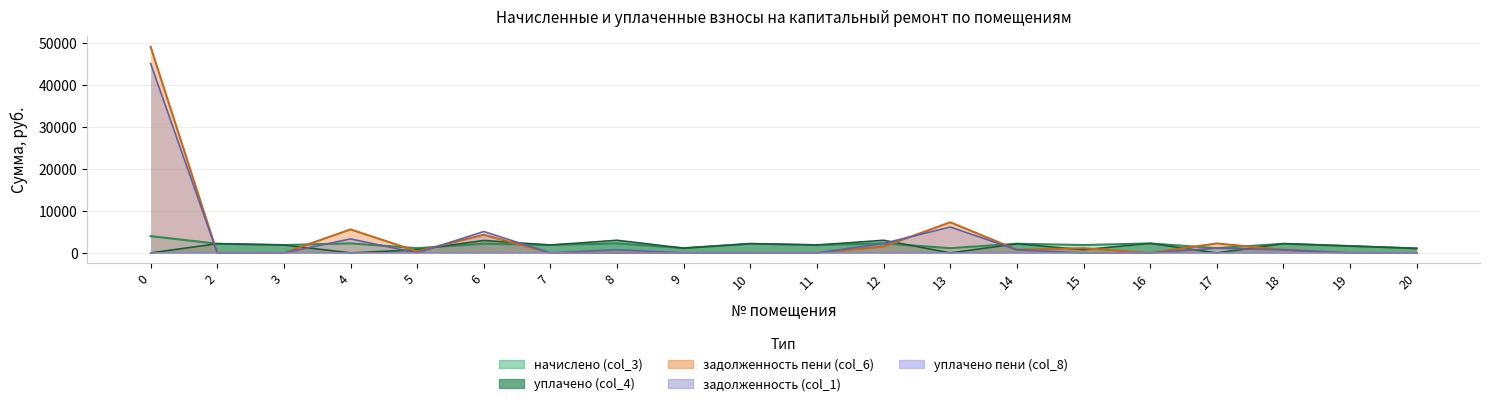

Reading left to right, what are all the values shown in this chart?

задолженность (col_1): 45228.4	0.0	0.0	3341.8	0.0	5101.4	0.0	754.6	0.0	0.0	0.0	2263.8	6185.6	730.0	0.0	0.0	1128.2	730.0	0.0	0.0
начислено (col_3): 3996.7	2190.1	1880.4	2263.8	1128.2	2190.1	1880.4	2263.8	1128.2	2190.1	1880.4	2263.8	1128.2	2190.1	1880.4	2263.8	1128.2	2190.1	1640.7	1072.9
уплачено (col_4): 0.0	2190.1	1880.4	0.0	752.1	2967.8	1880.4	3018.4	1128.2	2190.1	1880.4	3018.4	0.0	2162.7	750.7	2263.8	0.0	2190.1	1640.7	1072.9
задолженность пени (col_6): 49225.1	0.0	0.0	5605.7	376.1	4323.7	0.0	0.0	0.0	0.0	0.0	1509.2	7313.8	757.4	1129.7	0.0	2256.4	730.0	0.0	0.0
уплачено пени (col_8): 0.0	0.0	0.0	0.0	0.0	0.0	0.0	0.0	0.0	0.0	0.0	7.5	0.0	0.0	0.0	0.0	0.0	0.0	0.0	0.0